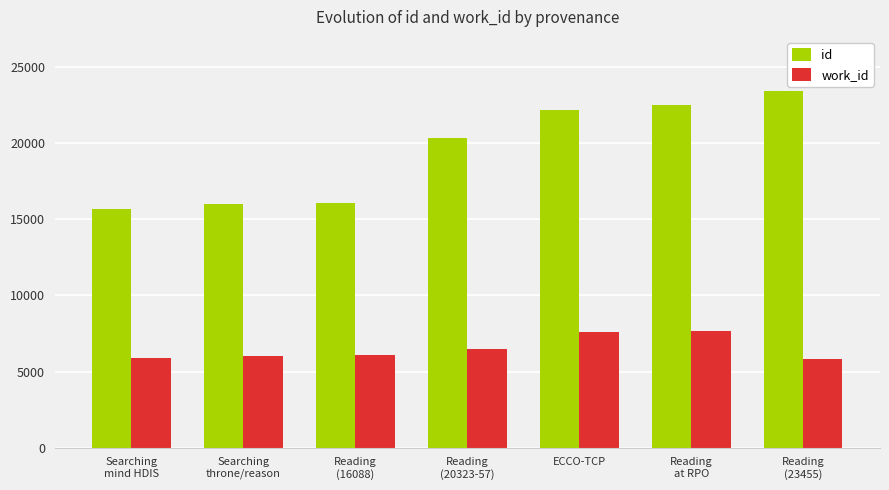

Which series has the largest total across all categories?

id